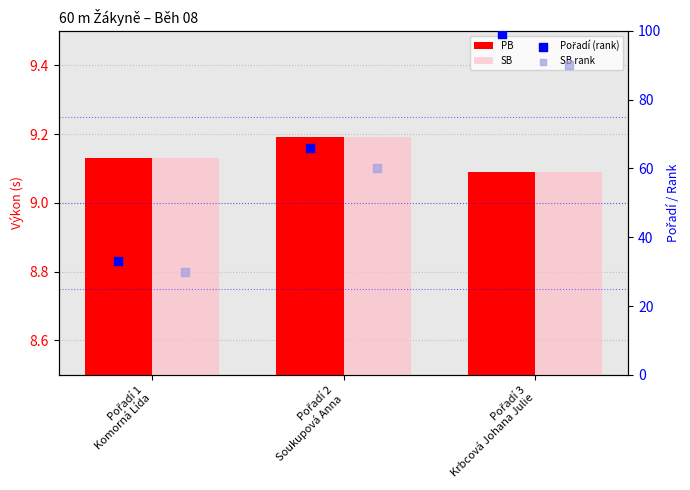

Which series has the largest total across all categories?

Pořadí (rank)